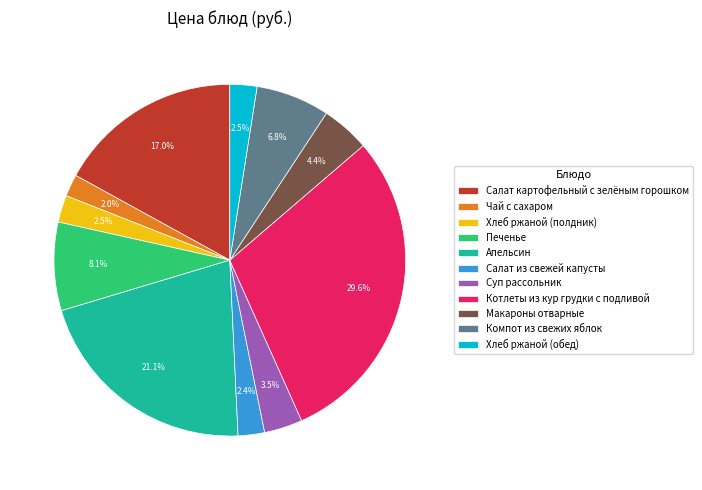

Combined, do Хлеб ржаной (полдник) and Чай с сахаром account for over 50%?

No